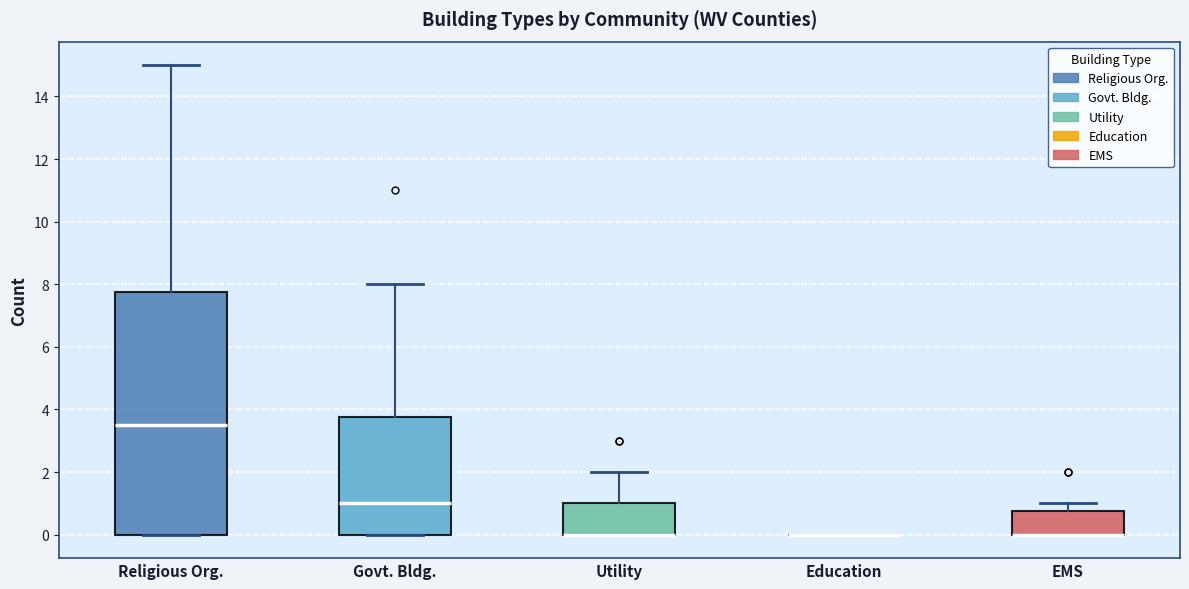

Reading left to right, transcribe this box plot: for each box, give where its median line is, the range the box spans, and where its two whiskers end, as read against the y-axis. The values are not printed on the chart, so give them approximately, as read against the axis.

Religious Org.: median 3.6, box 0.0 to 7.8, whiskers 0.0 to 15.0
Govt. Bldg.: median 1.0, box 0.0 to 3.8, whiskers 0.0 to 8.0
Utility: median 0.0 (drawn on the box's lower edge), box 0.0 to 1.0, whiskers 0.0 to 2.0
Education: box collapsed to a line at 0.0, whiskers 0.0 to 0.0
EMS: median 0.0 (drawn on the box's lower edge), box 0.0 to 0.8, whiskers 0.0 to 1.0